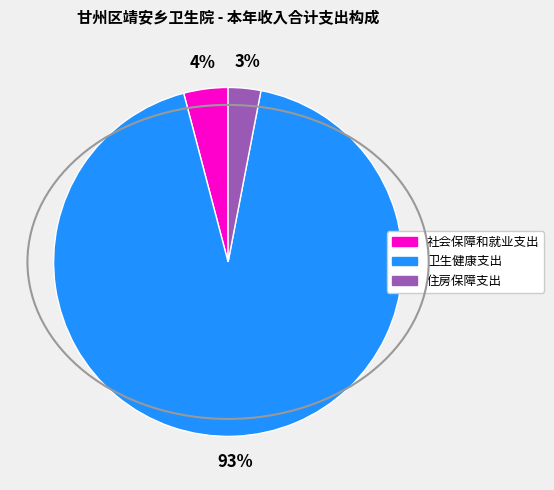

Which slice represents more than half of the pie?

卫生健康支出